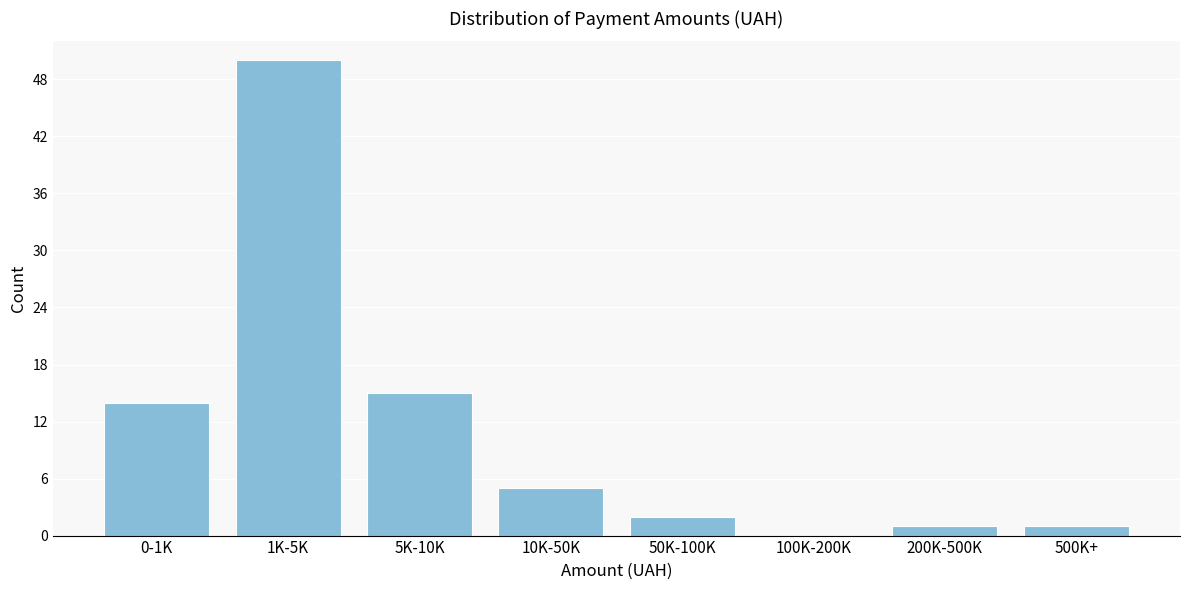

Reading left to right, list all the values displayed in this chart.

0-1K=14	1K-5K=50	5K-10K=15	10K-50K=5	50K-100K=2	100K-200K=0	200K-500K=1	500K+=1